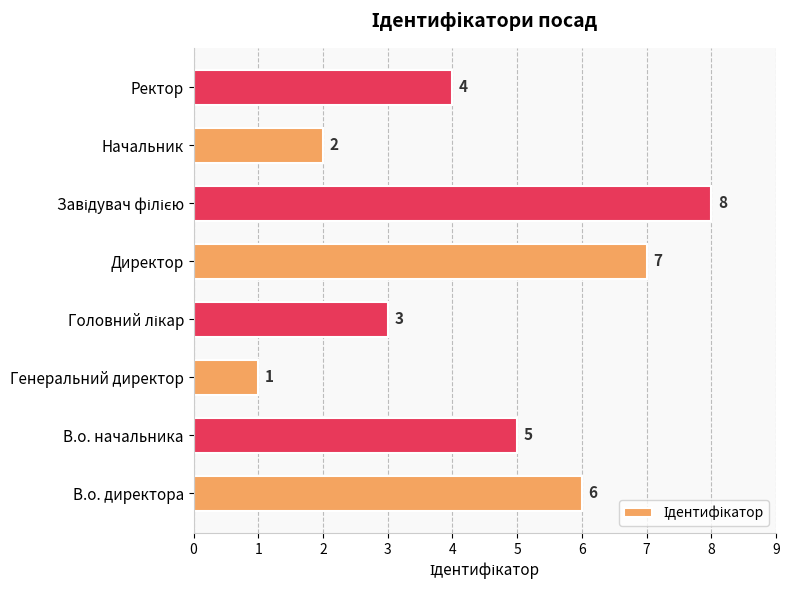

How many categories are shown in the chart?

8